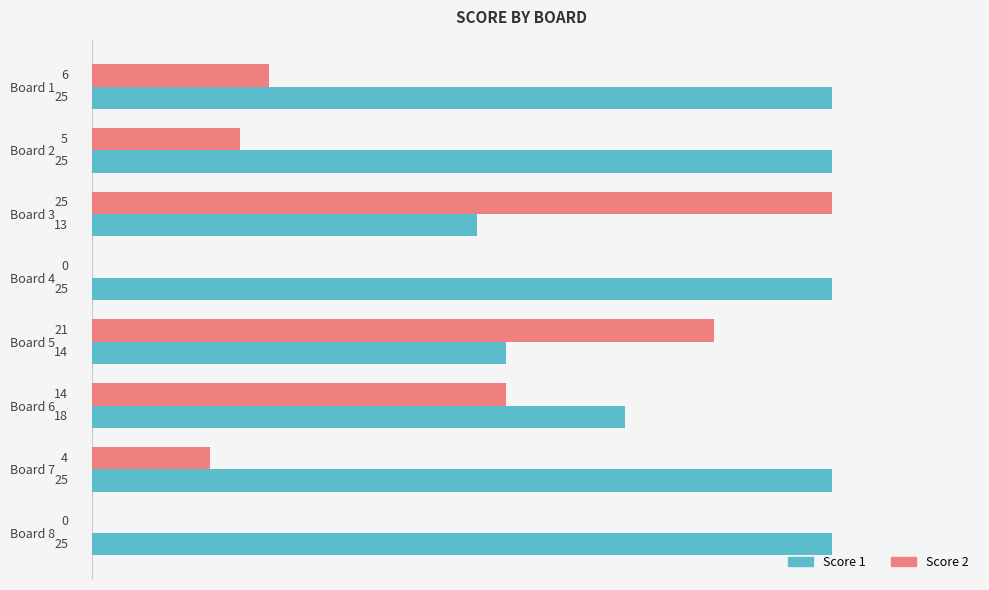

Is it true that Score 1 equals 9 at Board 7?

False